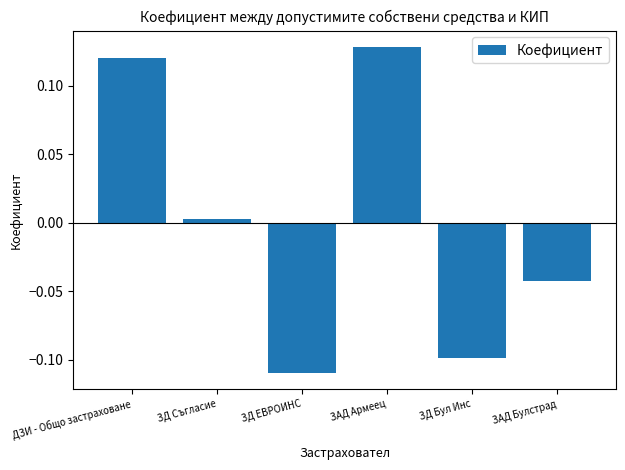

Which category has the lowest value across all series?

ЗД ЕВРОИНС